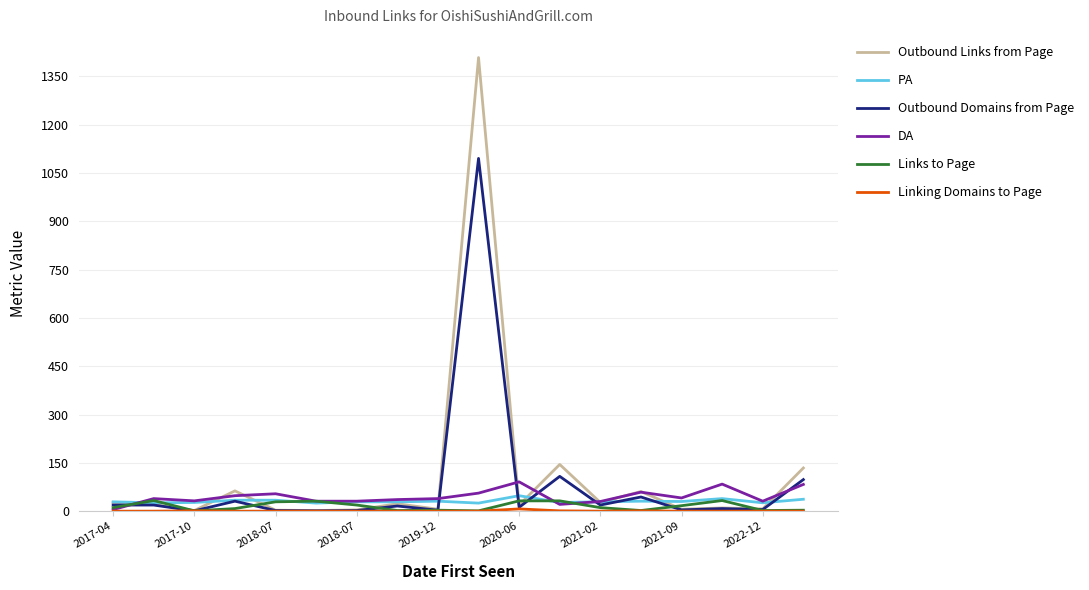

Does the chart have visible grid lines?

Yes